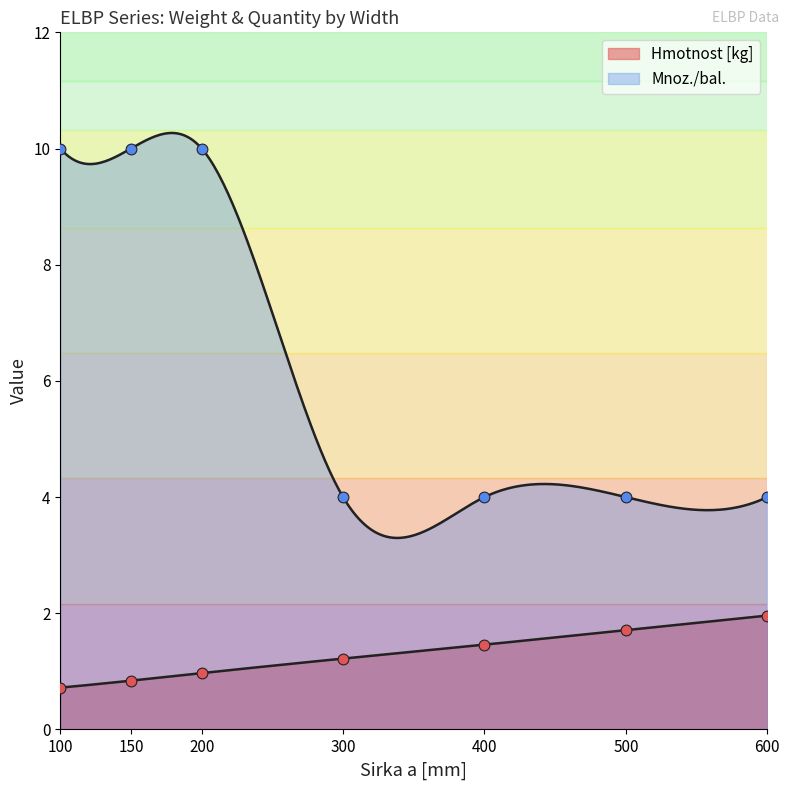

Is the value of Mnoz./bal. at 600 greater than the value of Hmotnost [kg] at 200?

Yes